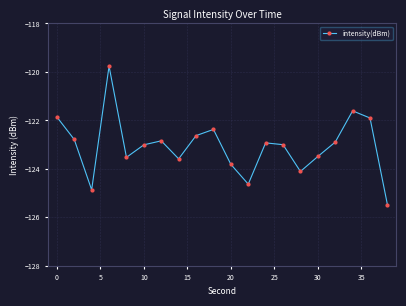

Reading left to right, what are all the values shown in this chart?

-121.9	-122.8	-124.9	-119.8	-123.5	-123.0	-122.8	-123.6	-122.6	-122.4	-123.8	-124.6	-122.9	-123.0	-124.1	-123.5	-122.9	-121.6	-121.9	-125.5